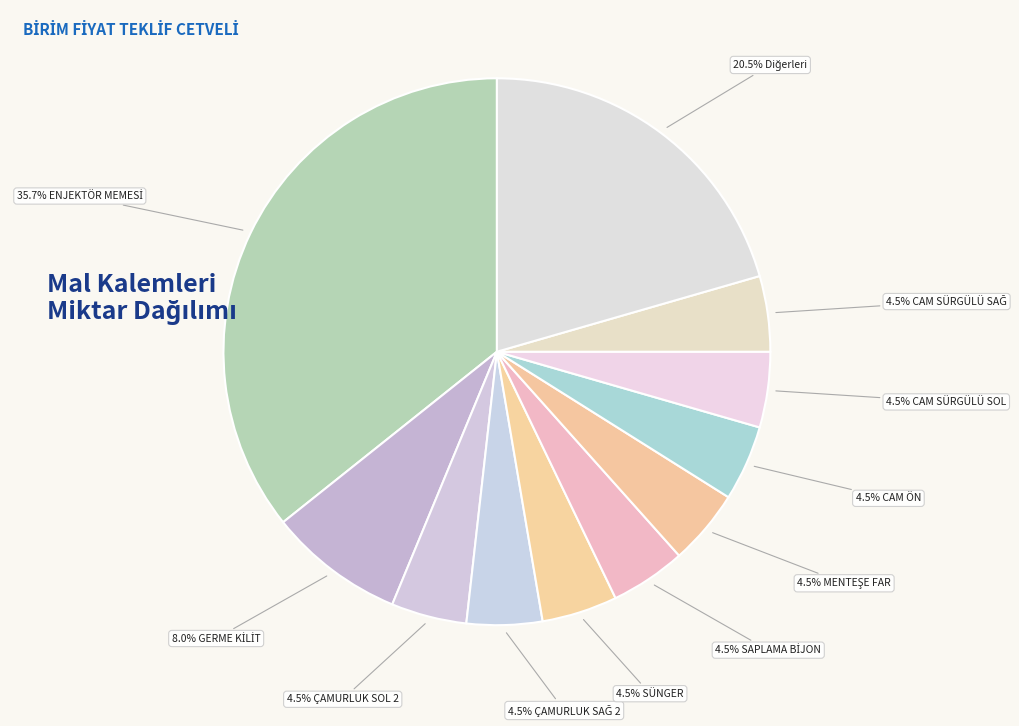

Count the number of slices in the pie.

11